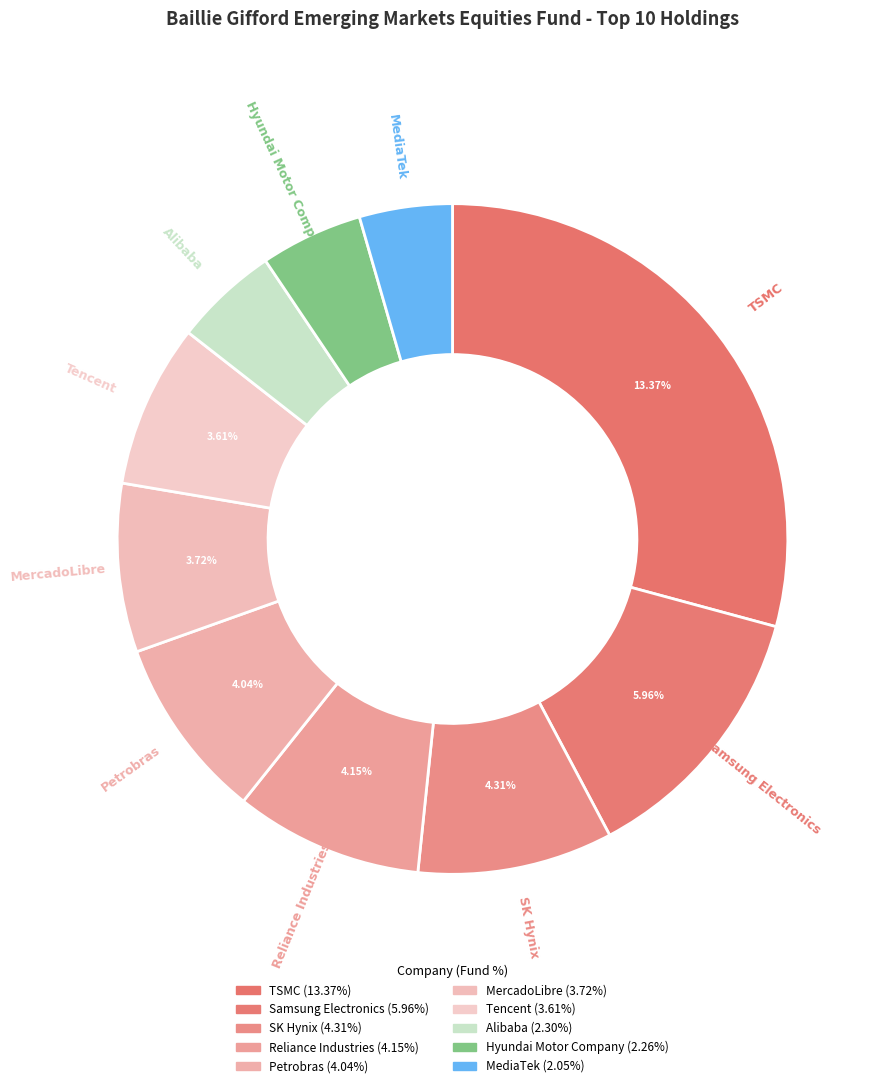

Between Samsung Electronics and SK Hynix, which is larger?

Samsung Electronics